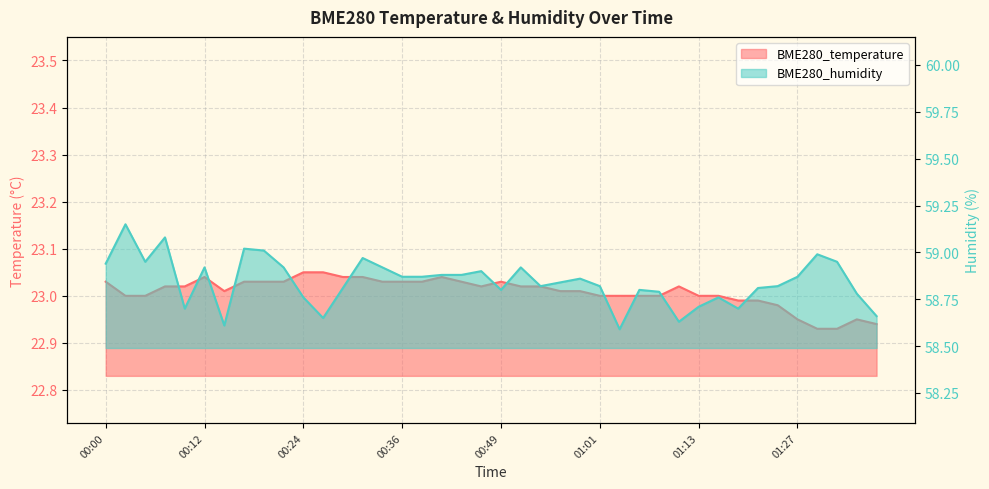

List the labels in order of BME280_temperature value, smallest first.

01:29, 01:32, 01:37, 01:27, 01:35, 01:24, 01:19, 01:21, 00:02, 00:05, 01:01, 01:03, 01:06, 01:08, 01:13, 01:16, 00:14, 00:56, 00:59, 00:07, 00:09, 00:46, 00:51, 00:54, 01:11, 00:00, 00:17, 00:19, 00:22, 00:34, 00:36, 00:39, 00:44, 00:49, 00:12, 00:29, 00:31, 00:41, 00:24, 00:27